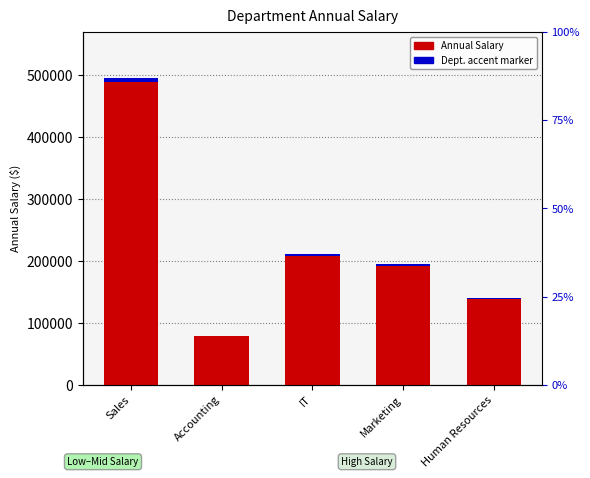

Which series has the largest total across all categories?

Annual Salary